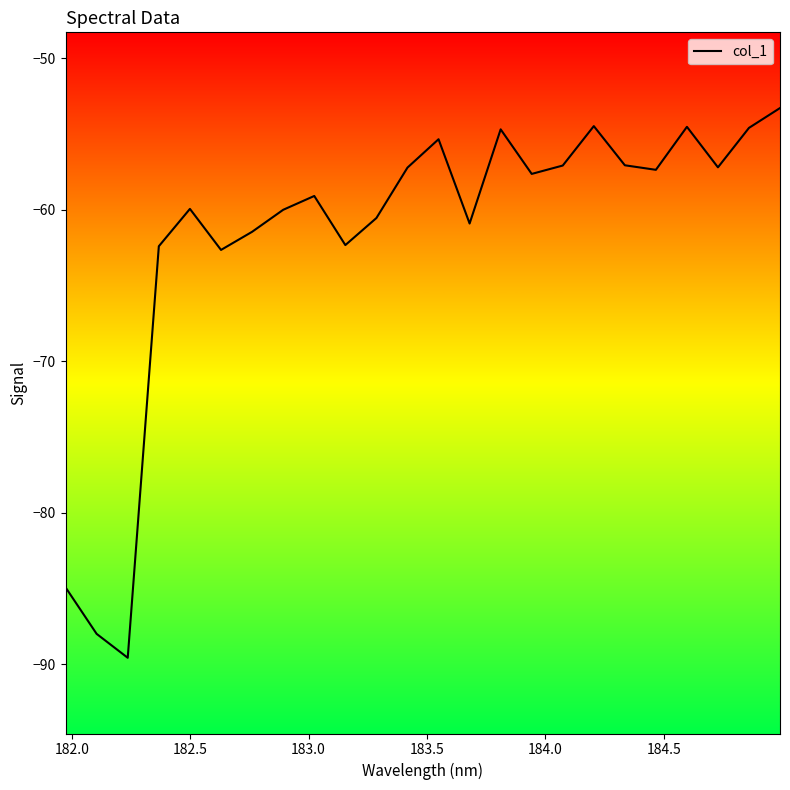

What is the greatest value displayed?

-53.3